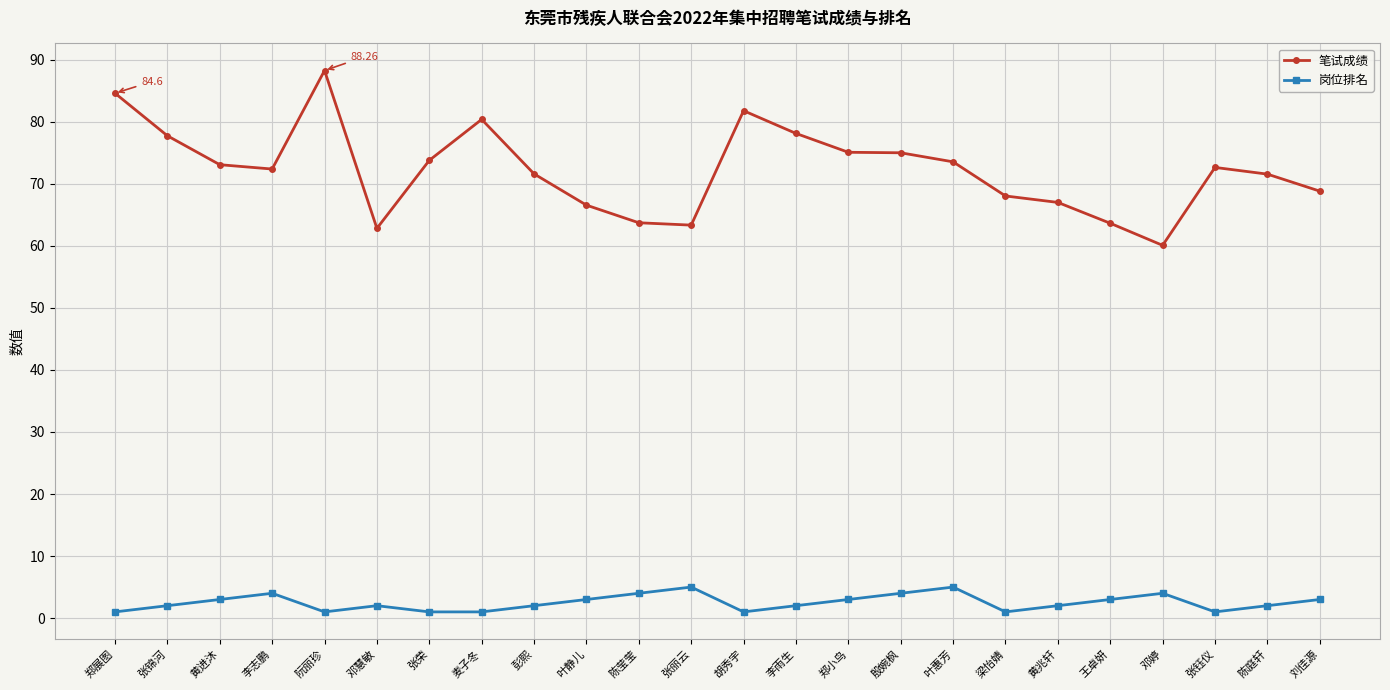

True or false: 岗位排名 has more than 1 points higher than both neighbors.

True